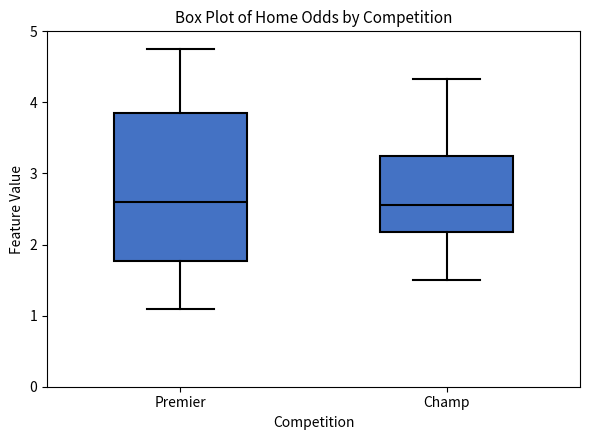

Reading left to right, transcribe this box plot: for each box, give where its median line is, the range the box spans, and where its two whiskers end, as read against the y-axis. The values are not printed on the chart, so give them approximately, as read against the axis.

Premier: median 2.6, box 1.8 to 3.9, whiskers 1.1 to 4.8
Champ: median 2.6, box 2.2 to 3.3, whiskers 1.5 to 4.3